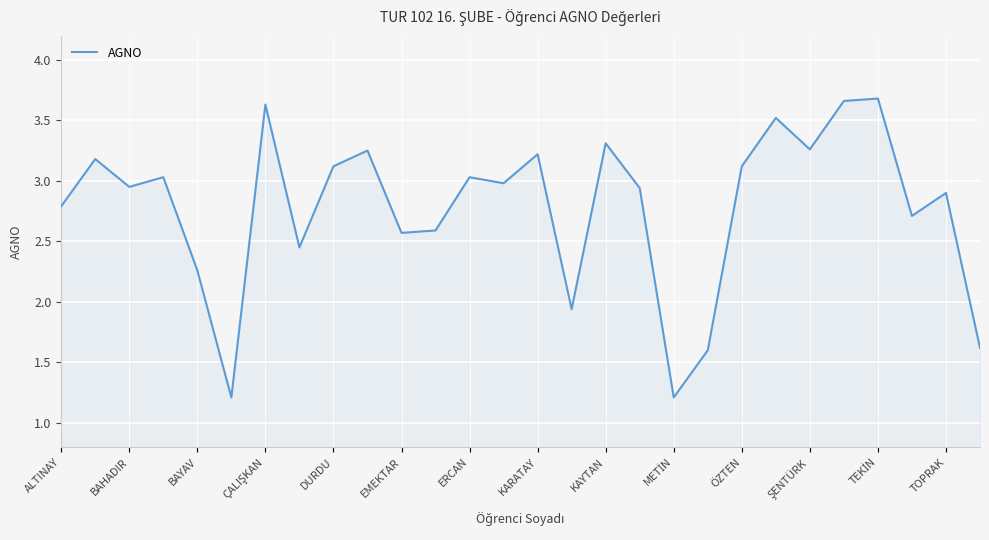

Does the chart have visible grid lines?

Yes